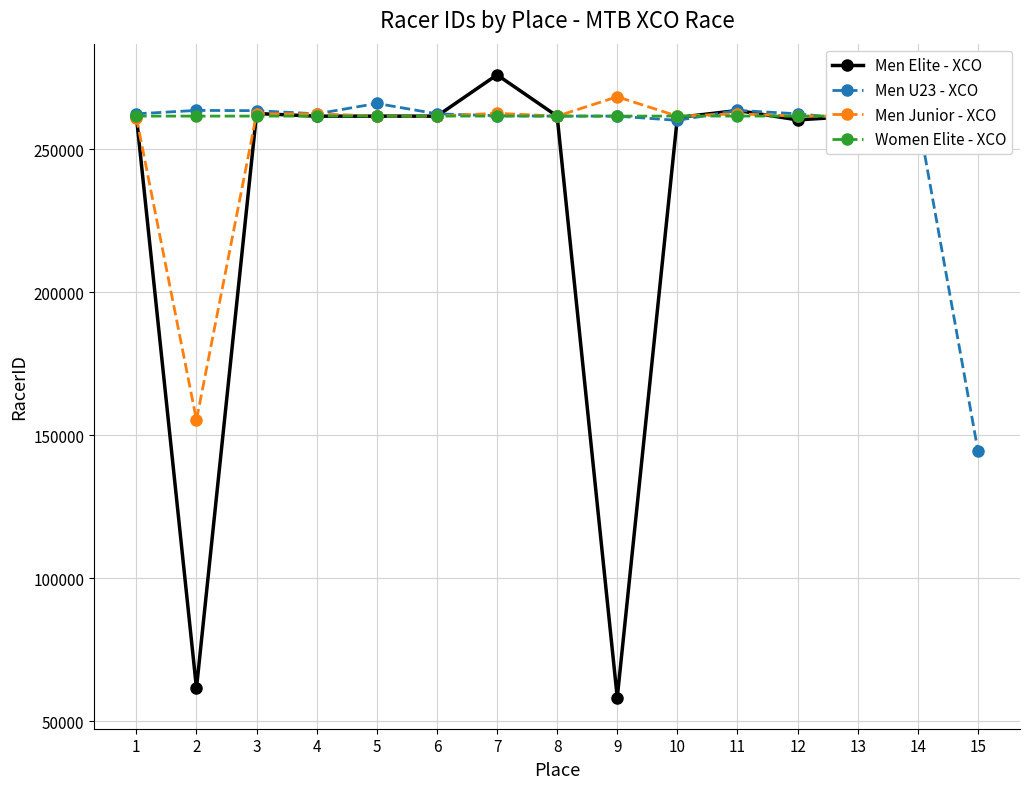

Where is Women Elite - XCO nearest to the value 261657?

8